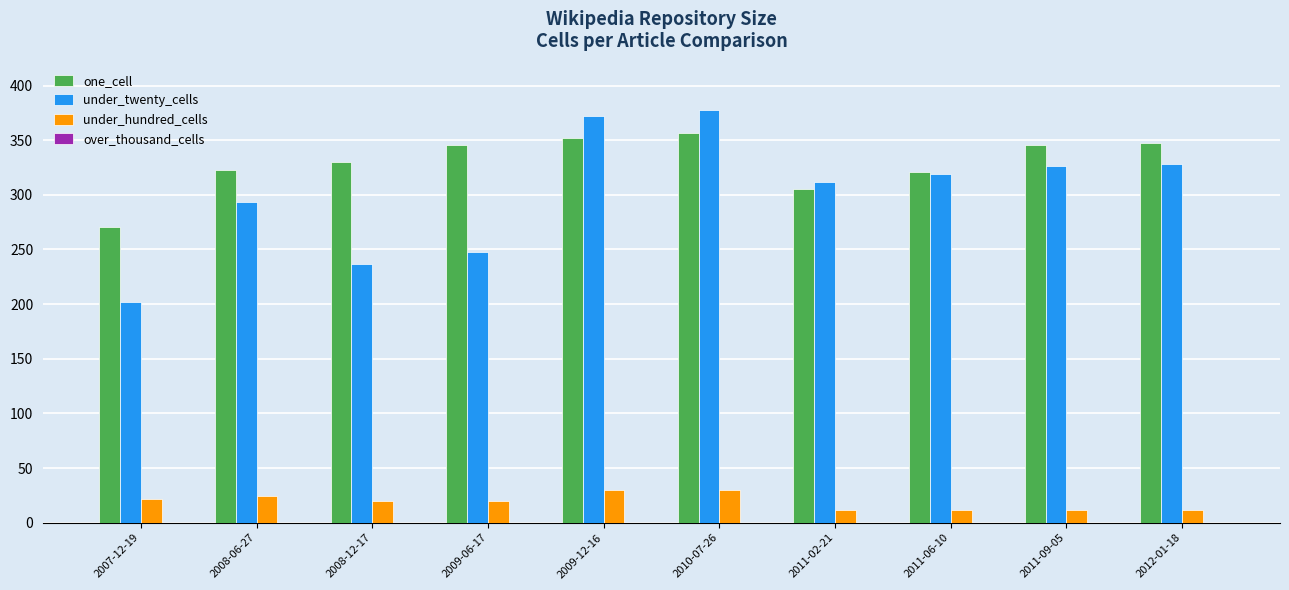

At which label is under_twenty_cells closest to 290?

2008-06-27